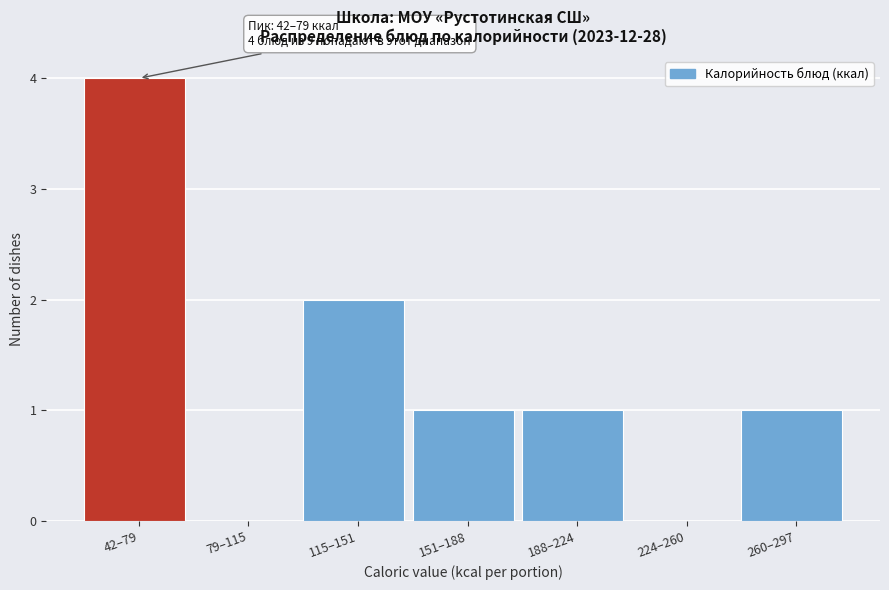

Reading left to right, list all the values displayed in this chart.

42–79=4	79–115=0	115–151=2	151–188=1	188–224=1	224–260=0	260–297=1